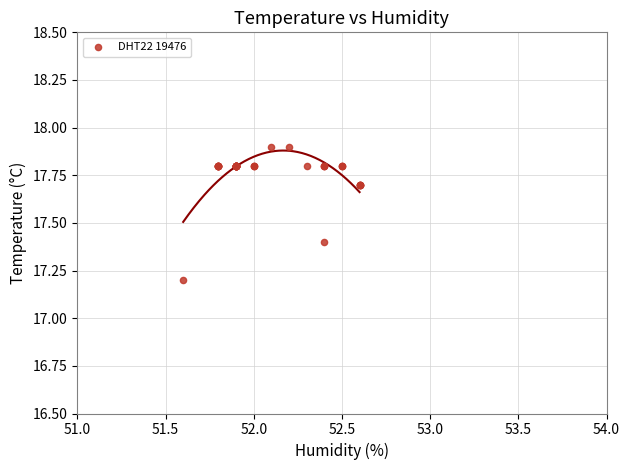

What Y value in the scatter plot is closest to 17?

17.2